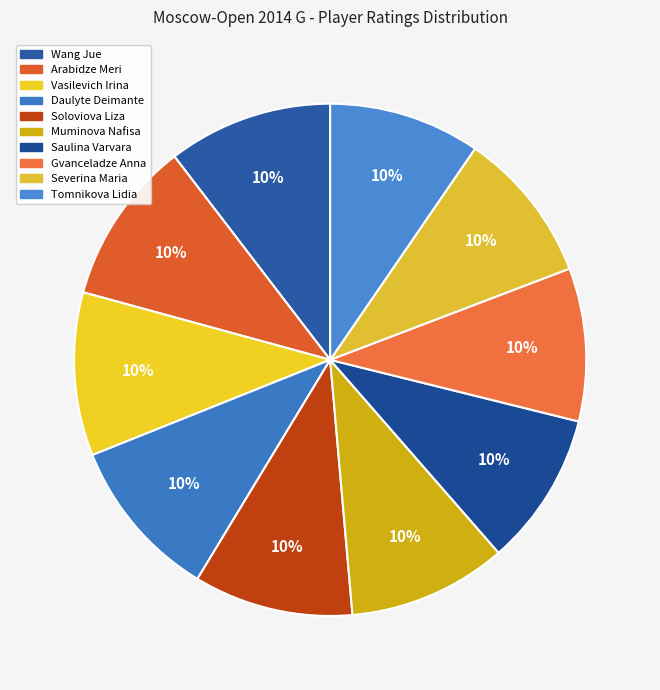

Count the number of slices in the pie.

10